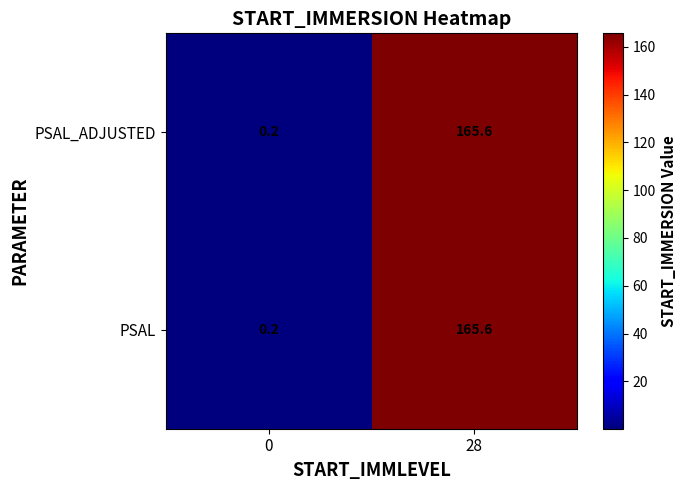

What is the approximate value of PSAL at 28?

165.6